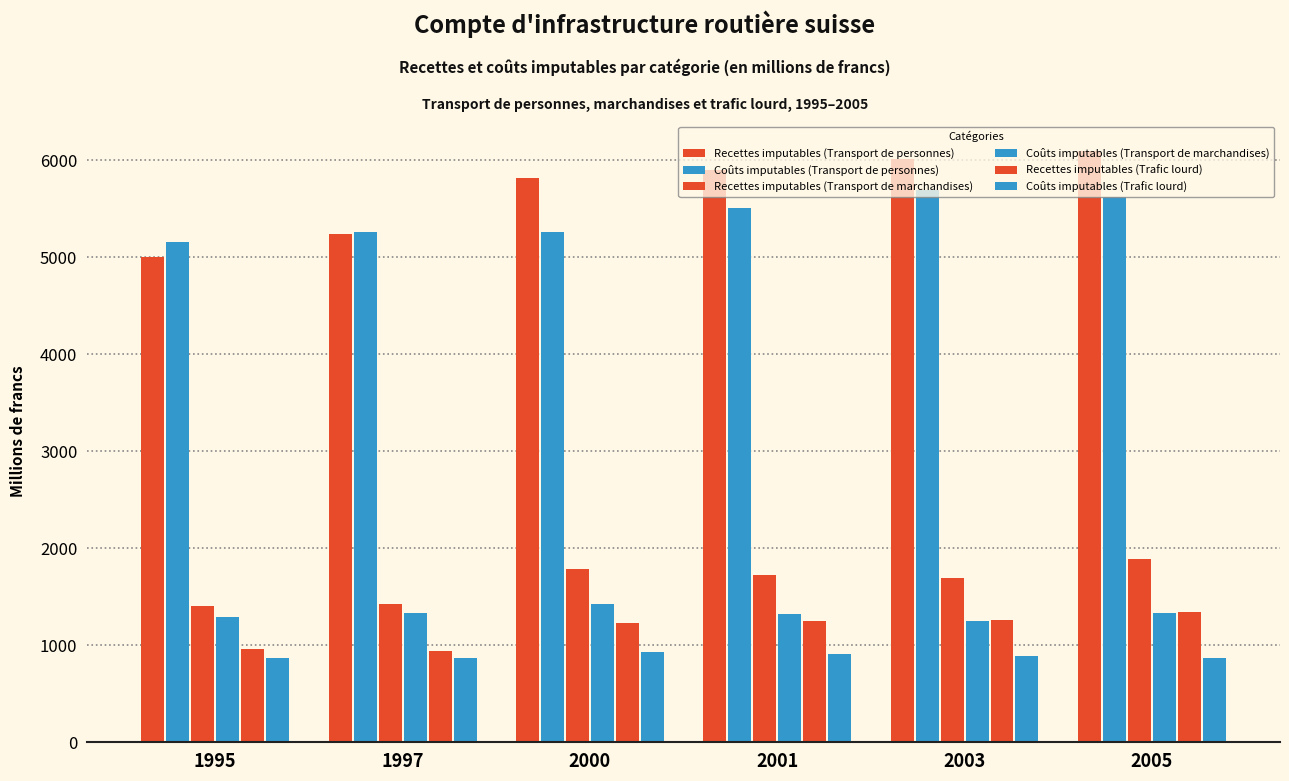

At which label does Coûts imputables (Trafic lourd) reach its minimum?

1995